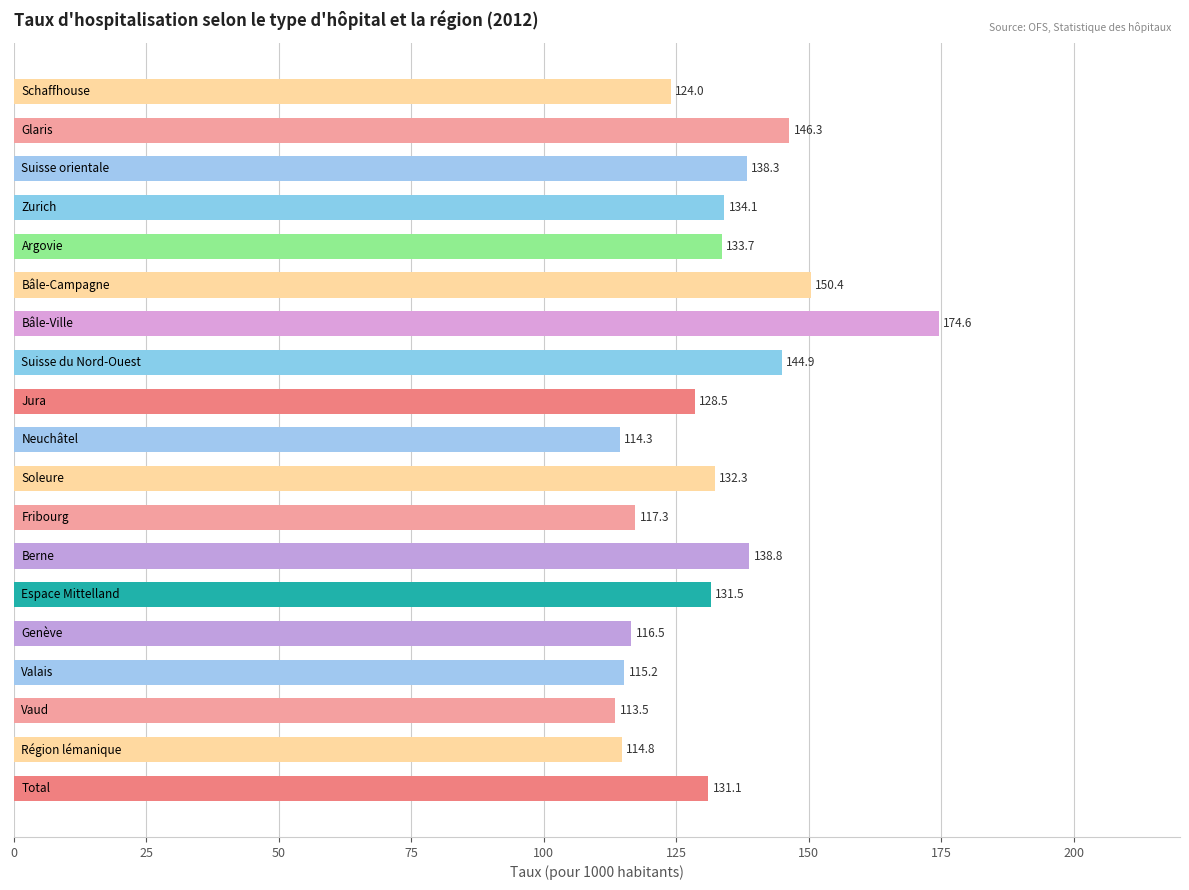

Reading bottom to top, what are all the values shown in this chart?

131.1	114.8	113.5	115.2	116.5	131.5	138.8	117.3	132.3	114.3	128.5	144.9	174.6	150.4	133.7	134.1	138.3	146.3	124.0